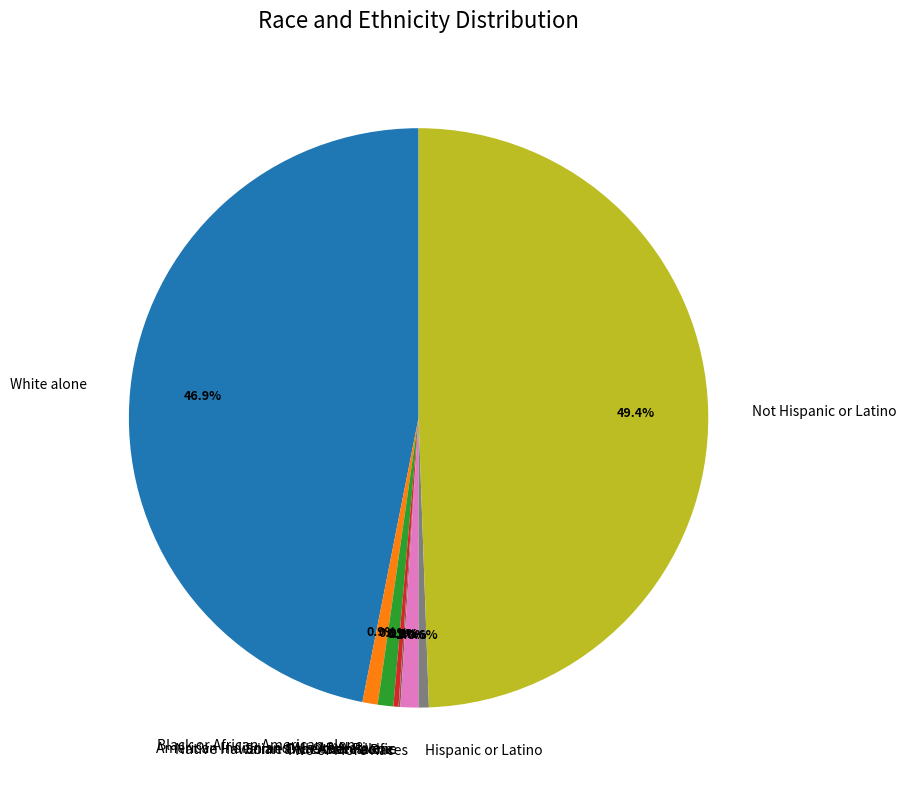

To the nearest percent, what portion does Black or African American alone represent?

1%